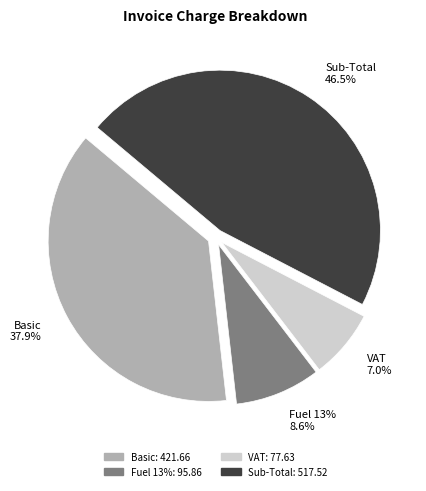

Count the number of slices in the pie.

4